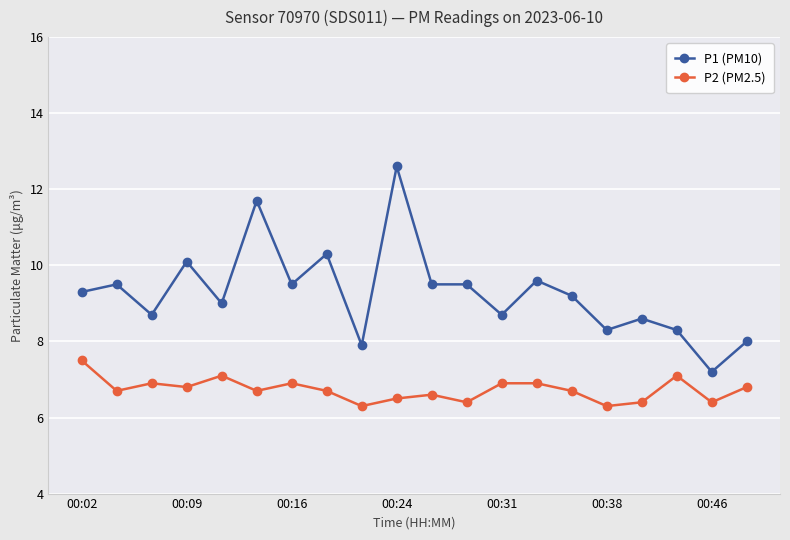

List the series in order of their peak value, lowest first.

P2 (PM2.5), P1 (PM10)